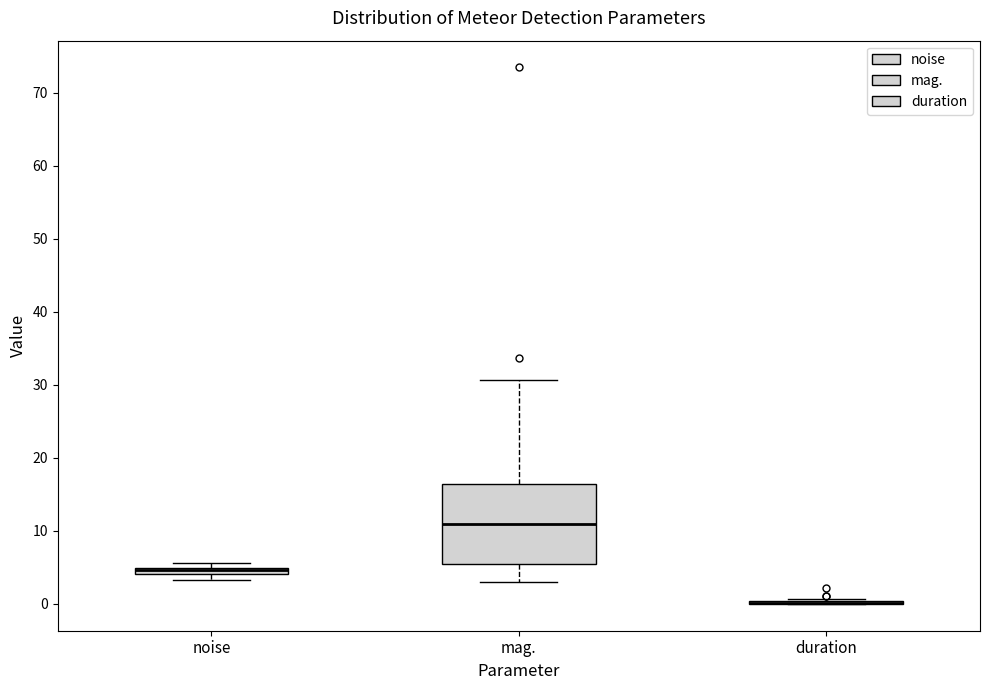

Which box is the tallest, from its lower edge to its upper edge?

mag.